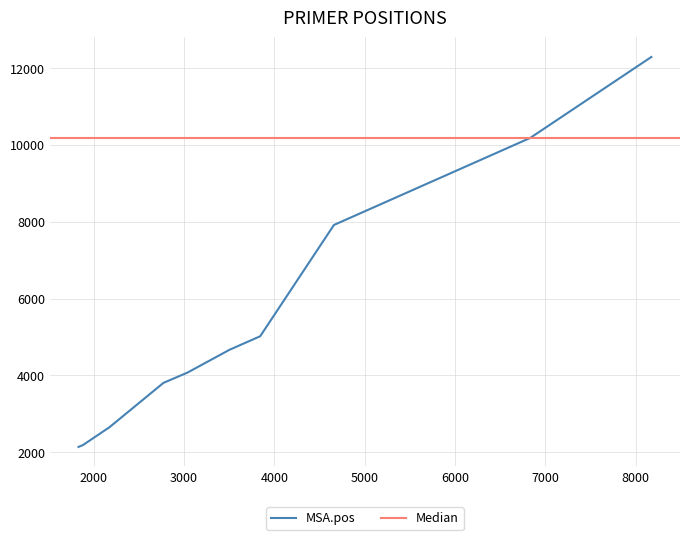

Which label corresponds to the largest value in the chart?

8172